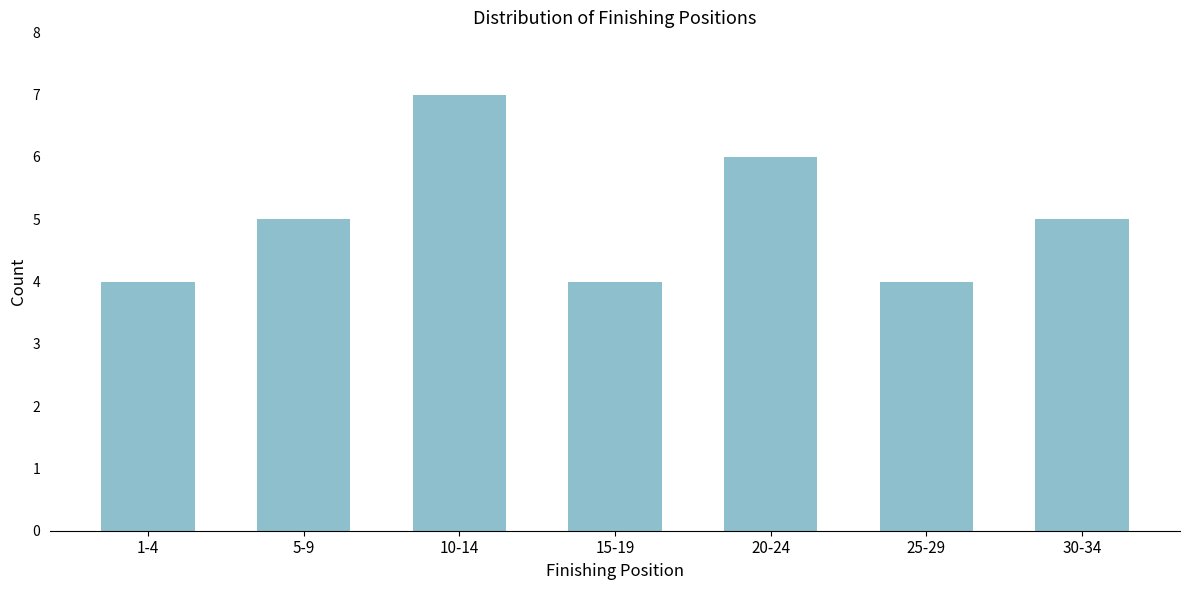

Reading left to right, extract all data points from this chart.

1-4=4	5-9=5	10-14=7	15-19=4	20-24=6	25-29=4	30-34=5